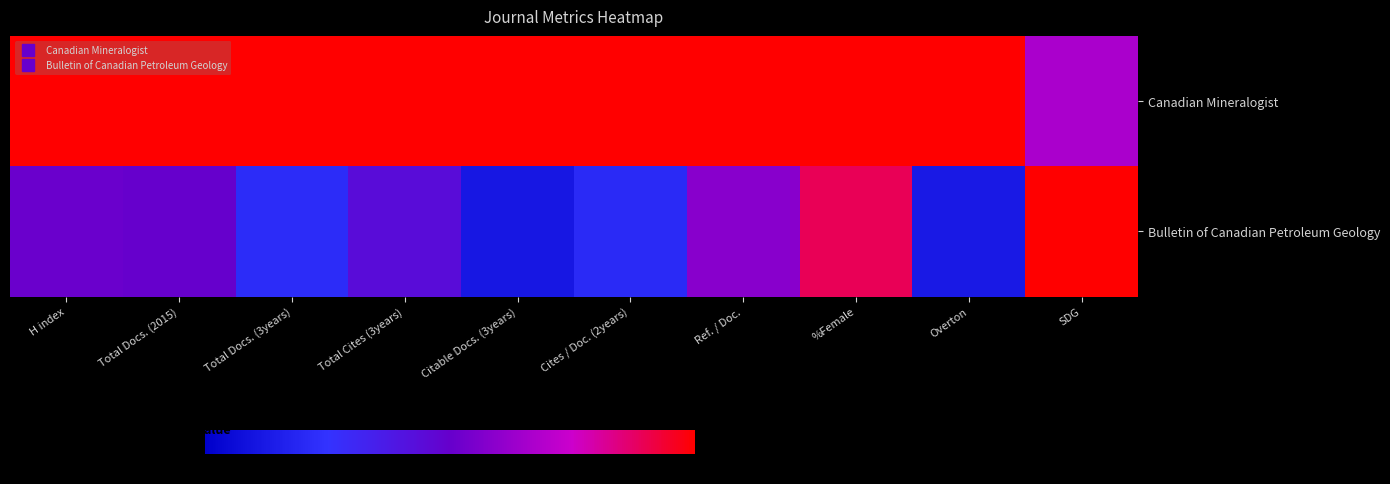

Which series has the largest total across all categories?

Canadian Mineralogist